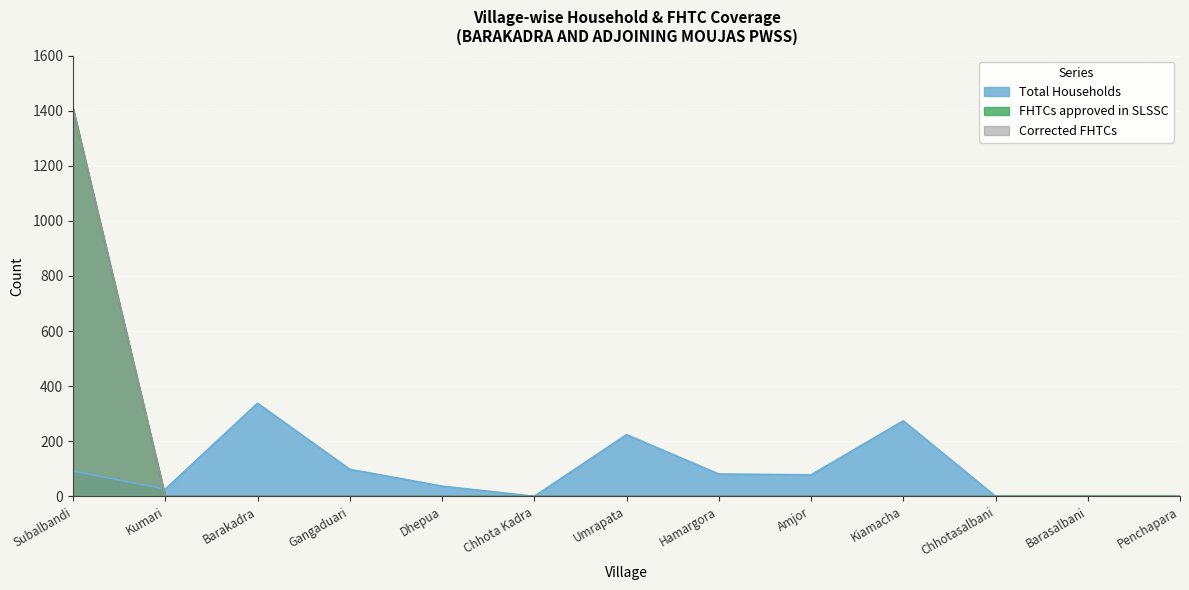

Is it true that FHTCs approved in SLSSC equals 0 at Gangaduari?

True